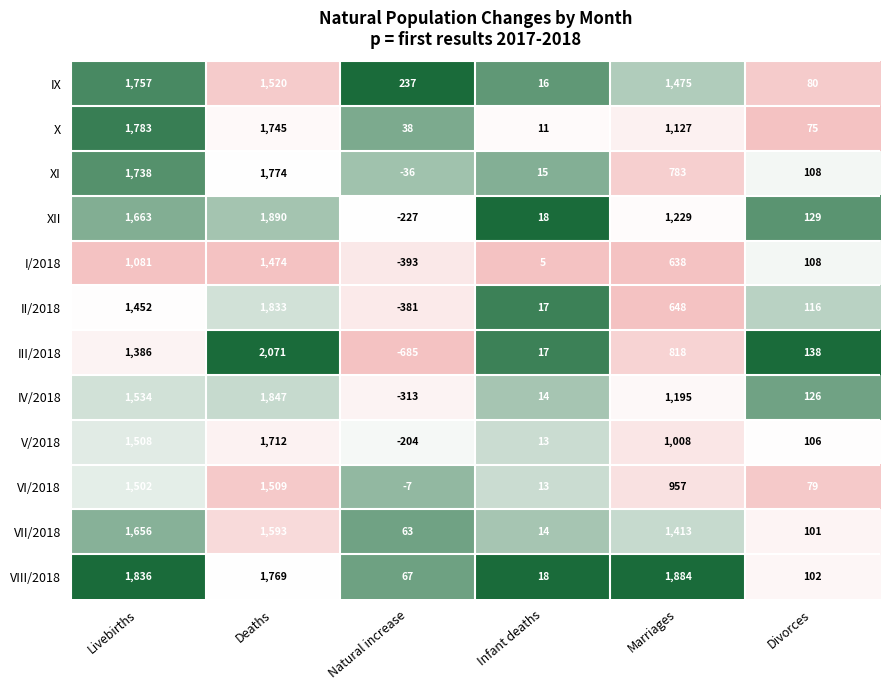

List the series in order of their peak value, highest first.

III/2018, XII, VIII/2018, IV/2018, II/2018, X, XI, IX, V/2018, VII/2018, VI/2018, I/2018